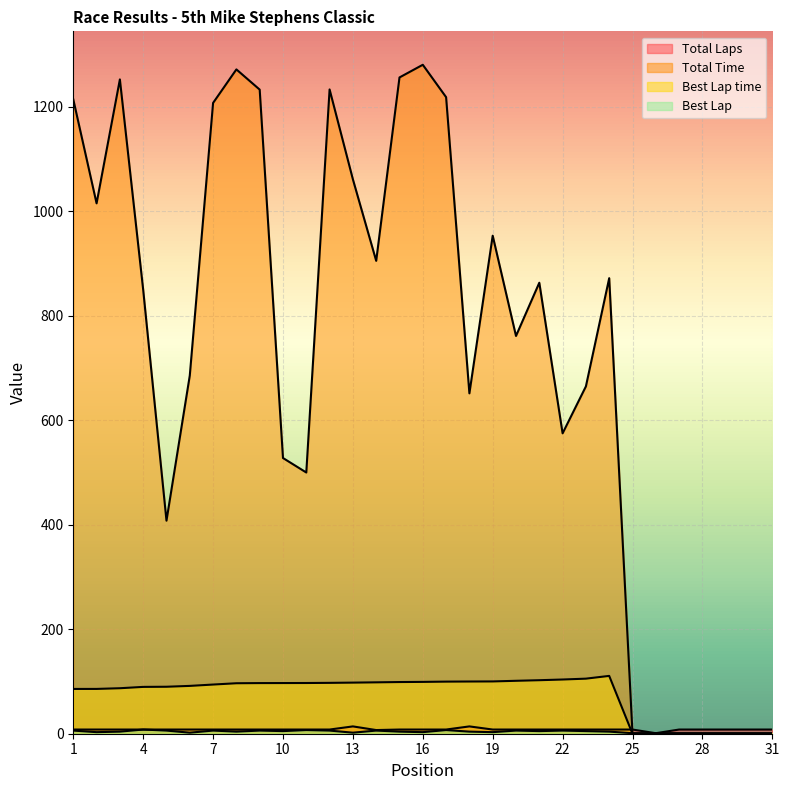

How many lines are shown in the chart?

4